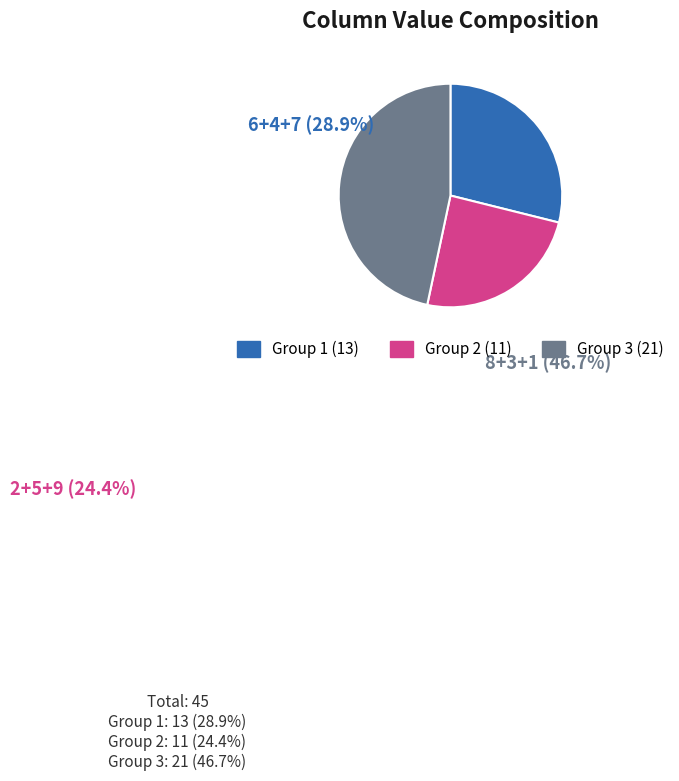

How many segments does this pie chart have?

3